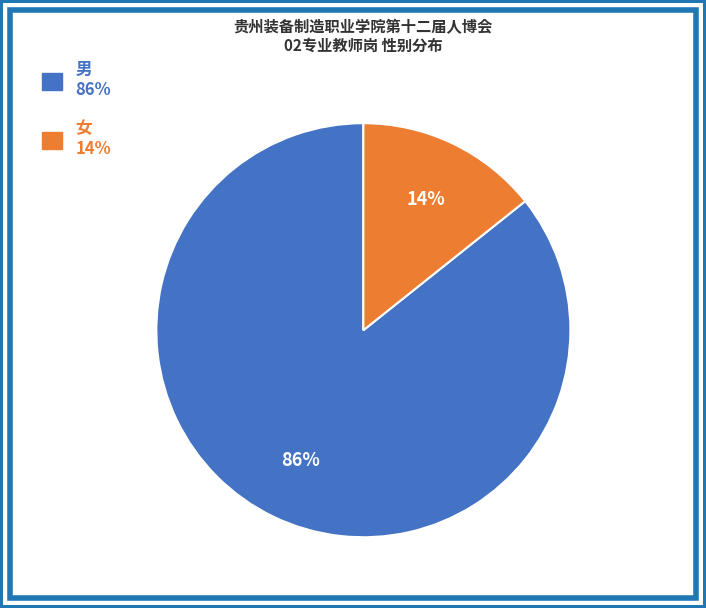

Which category has the smallest portion of the pie?

女